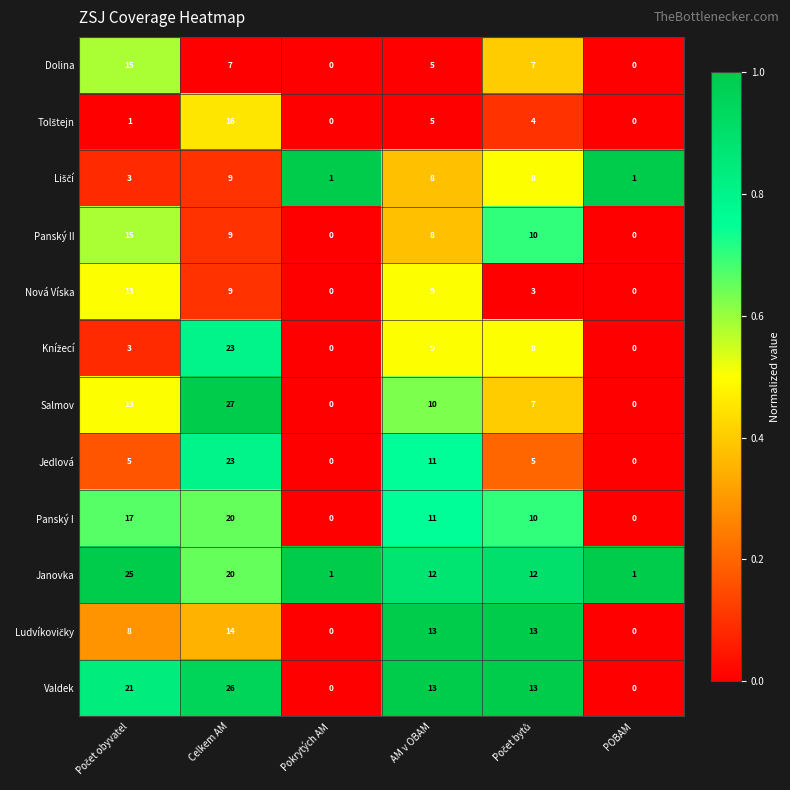

At which category is the sum across all series the highest?

Celkem AM